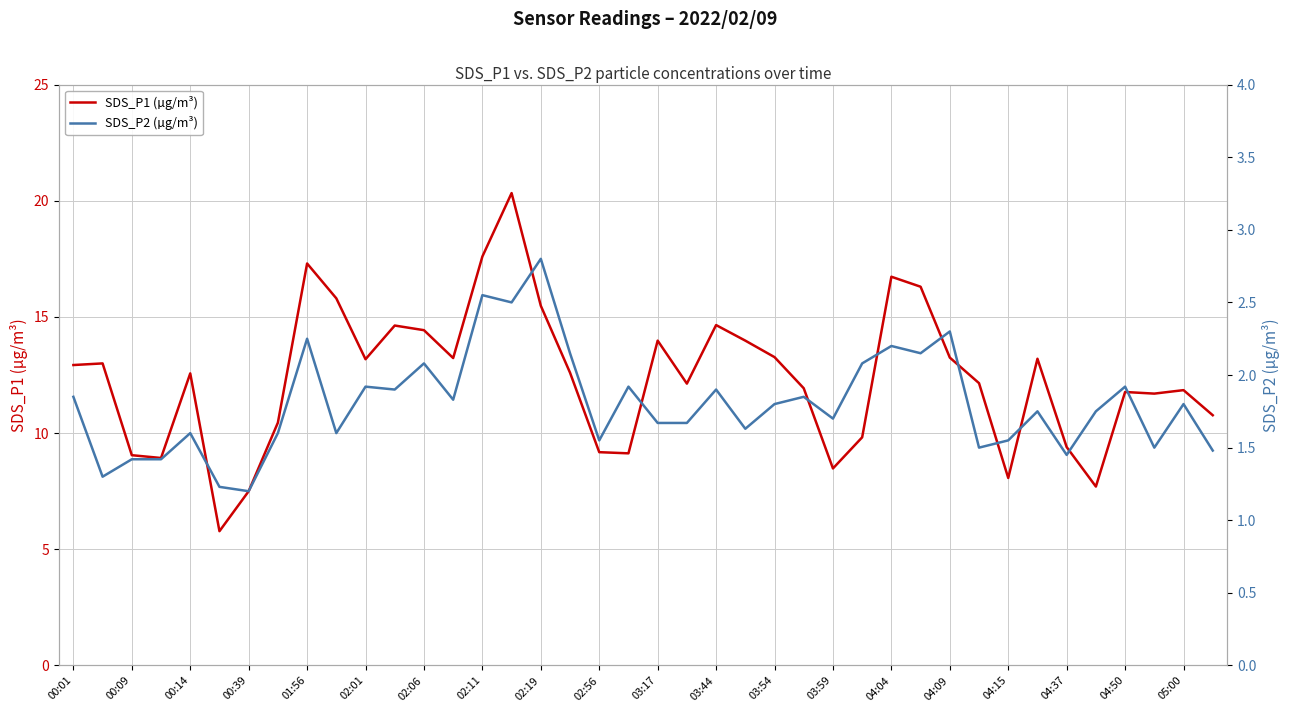

Is this an area chart (filled region under the line)?

No